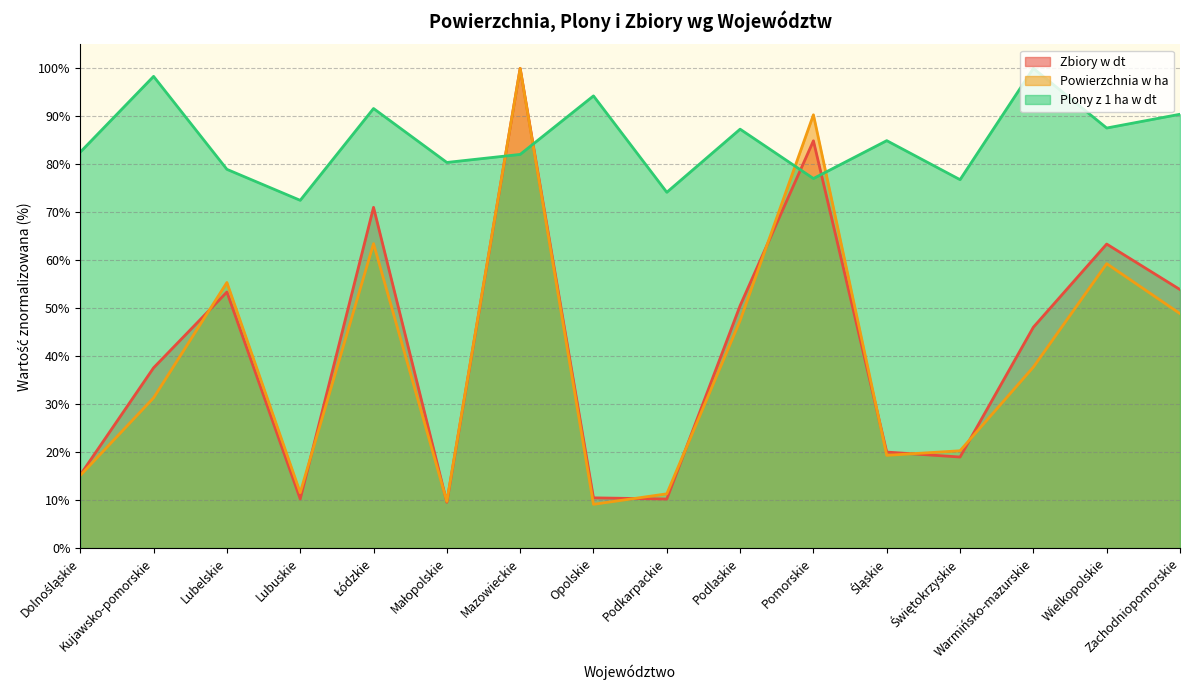

Reading left to right, what are all the values shown in this chart?

Powierzchnia w ha: Dolnośląskie=15.1	Kujawsko-pomorskie=31.3	Lubelskie=55.4	Lubuskie=11.6	Łódzkie=63.5	Małopolskie=9.7	Mazowieckie=100.0	Opolskie=9.1	Podkarpackie=11.3	Podlaskie=47.4	Pomorskie=90.3	Śląskie=19.3	Świętokrzyskie=20.3	Warmińsko-mazurskie=37.7	Wielkopolskie=59.3	Zachodniopomorskie=48.9
Plony z 1 ha w dt: Dolnośląskie=82.5	Kujawsko-pomorskie=98.3	Lubelskie=78.9	Lubuskie=72.5	Łódzkie=91.6	Małopolskie=80.4	Mazowieckie=82.1	Opolskie=94.3	Podkarpackie=74.2	Podlaskie=87.3	Pomorskie=77.0	Śląskie=84.9	Świętokrzyskie=76.8	Warmińsko-mazurskie=100.0	Wielkopolskie=87.6	Zachodniopomorskie=90.4
Zbiory w dt: Dolnośląskie=15.2	Kujawsko-pomorskie=37.6	Lubelskie=53.4	Lubuskie=10.2	Łódzkie=71.0	Małopolskie=9.6	Mazowieckie=100.0	Opolskie=10.5	Podkarpackie=10.2	Podlaskie=50.5	Pomorskie=84.9	Śląskie=20.0	Świętokrzyskie=19.0	Warmińsko-mazurskie=46.0	Wielkopolskie=63.4	Zachodniopomorskie=53.9